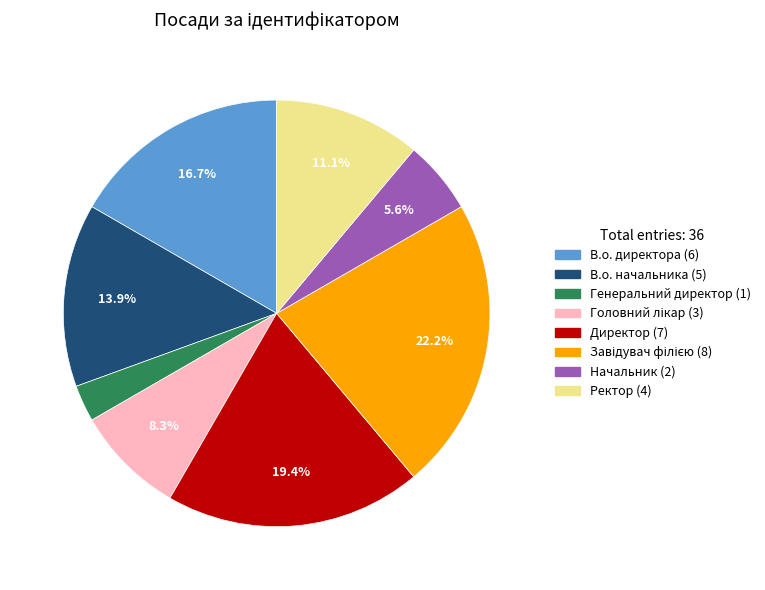

Between В.о. директора and Начальник, which is larger?

В.о. директора